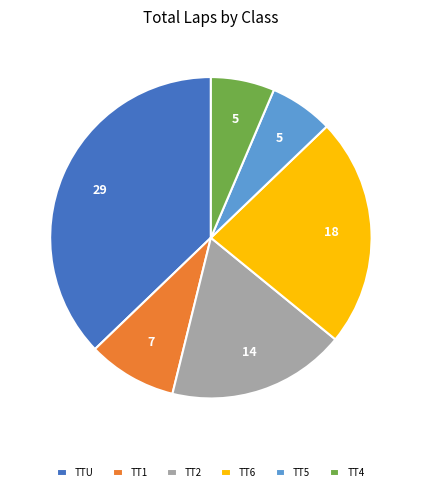

Is it true that TTU is 19% of the pie?

False